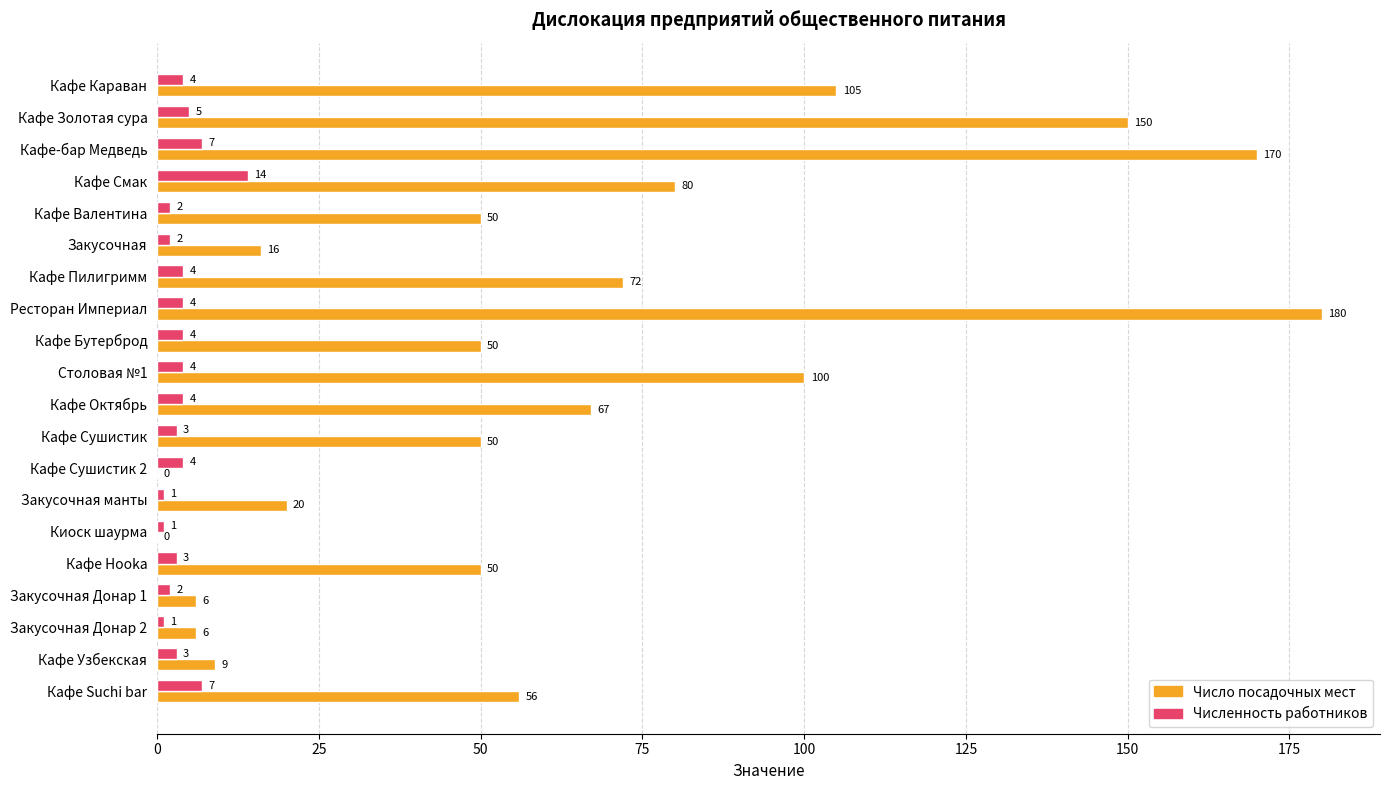

Where is Число посадочных мест nearest to the value 90?

Кафе Смак